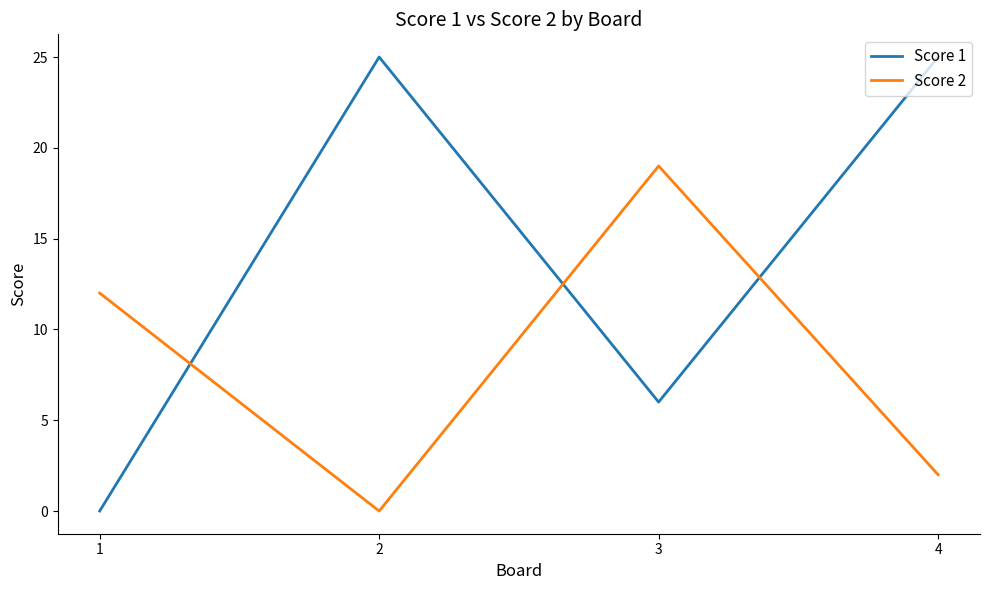

Reading left to right, extract all data points from this chart.

Score 1: 1=0	2=25	3=6	4=25
Score 2: 1=12	2=0	3=19	4=2